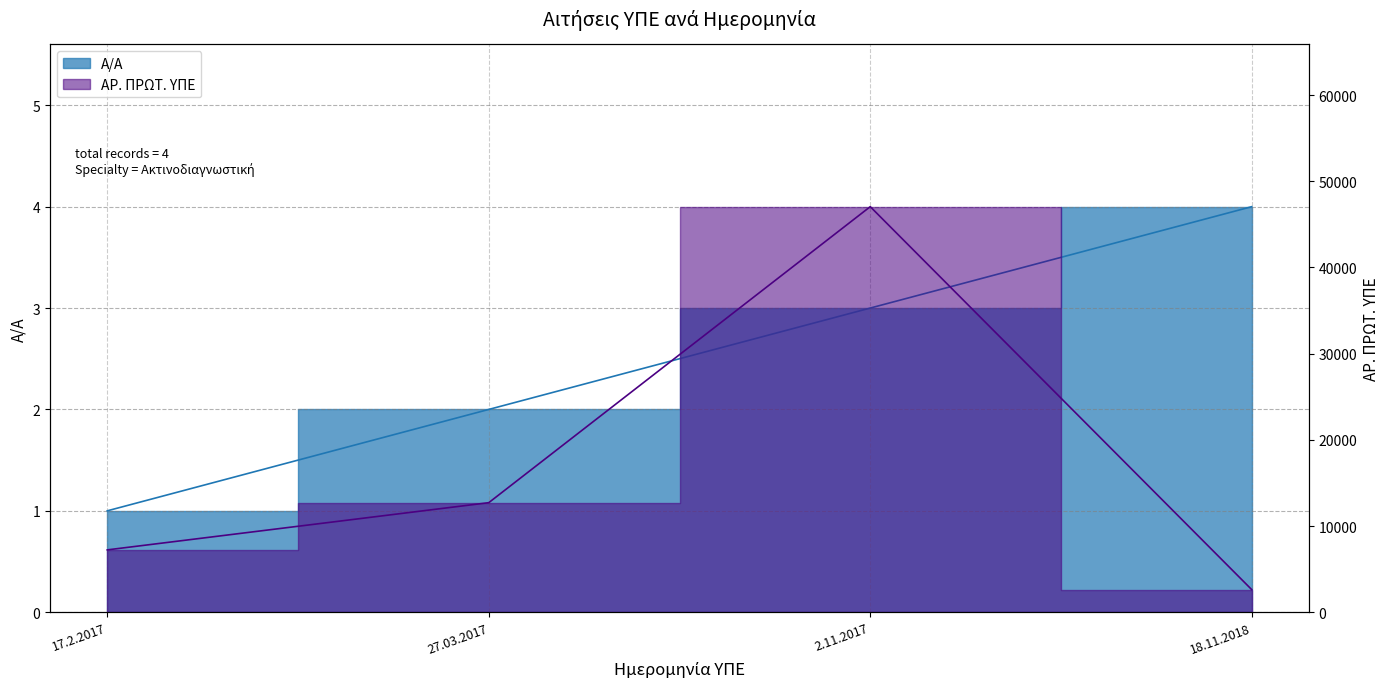

What are all the series names shown in the legend?

Α/Α, ΑΡ. ΠΡΩΤ. ΥΠΕ